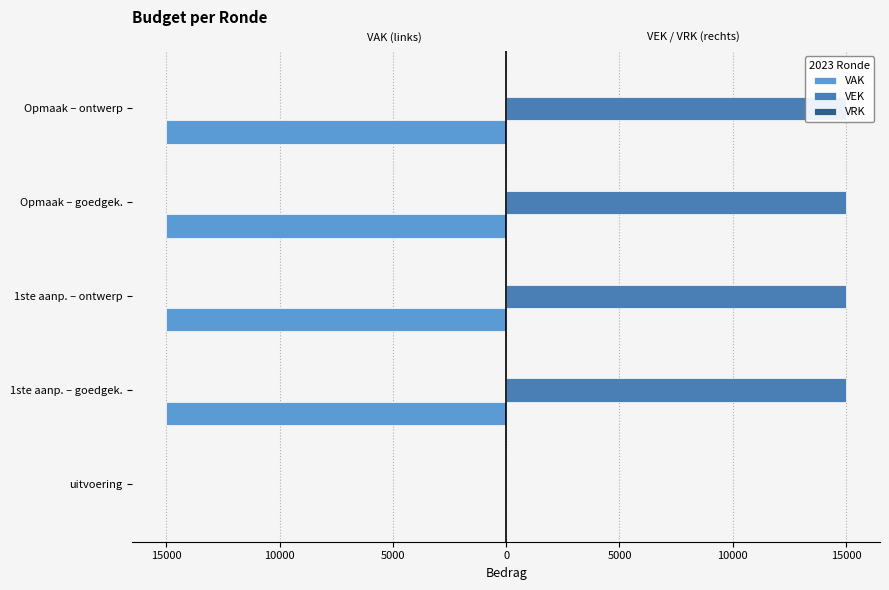

Rank the series by their maximum value, from highest to lowest.

VEK, VRK, VAK